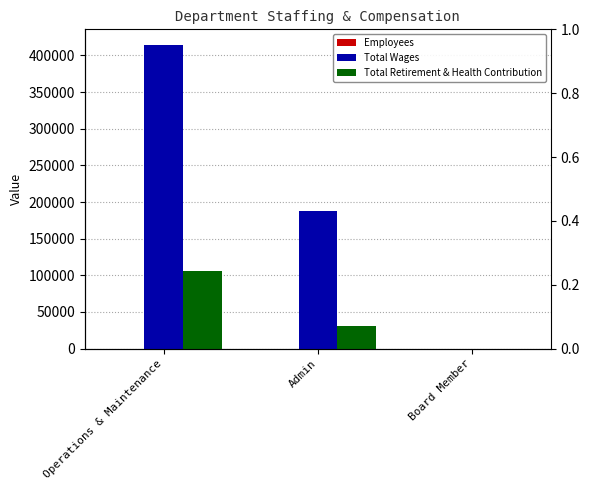

What is the difference between the second highest and minimum values in the Total Retirement & Health Contribution series?

31365